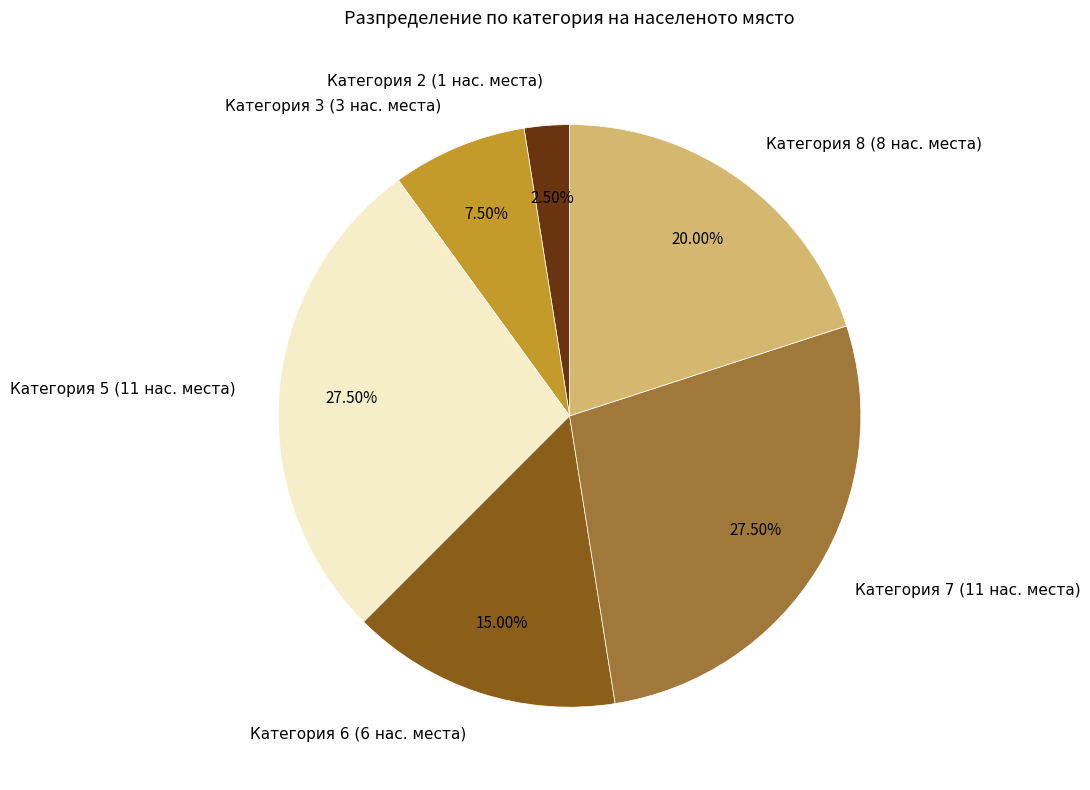

Does Категория 3 (3 нас. места) represent more than half of the total?

No